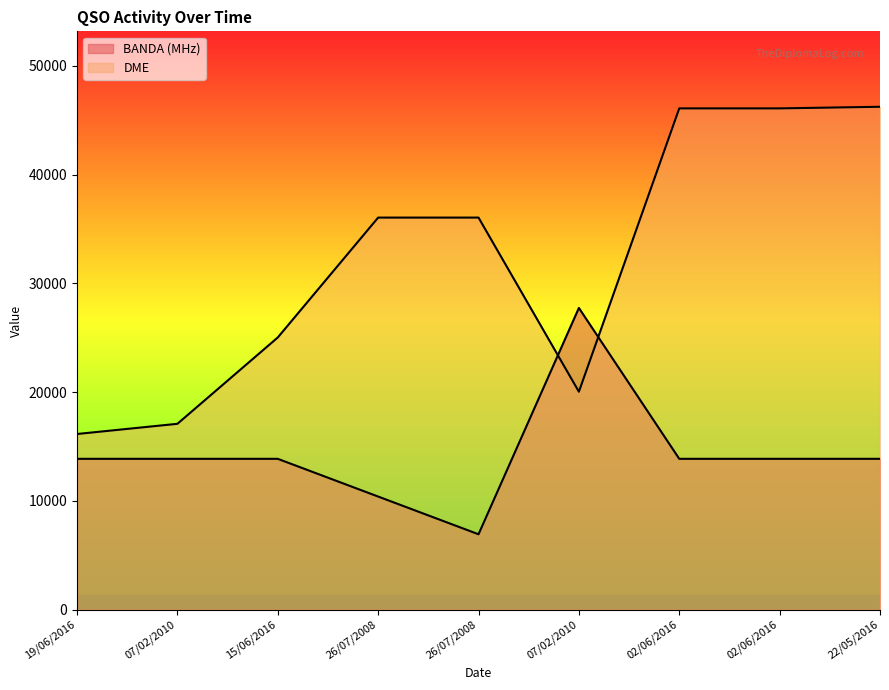

What is the difference between the BANDA values at 07/02/2010 and 19/06/2016?

13873.8